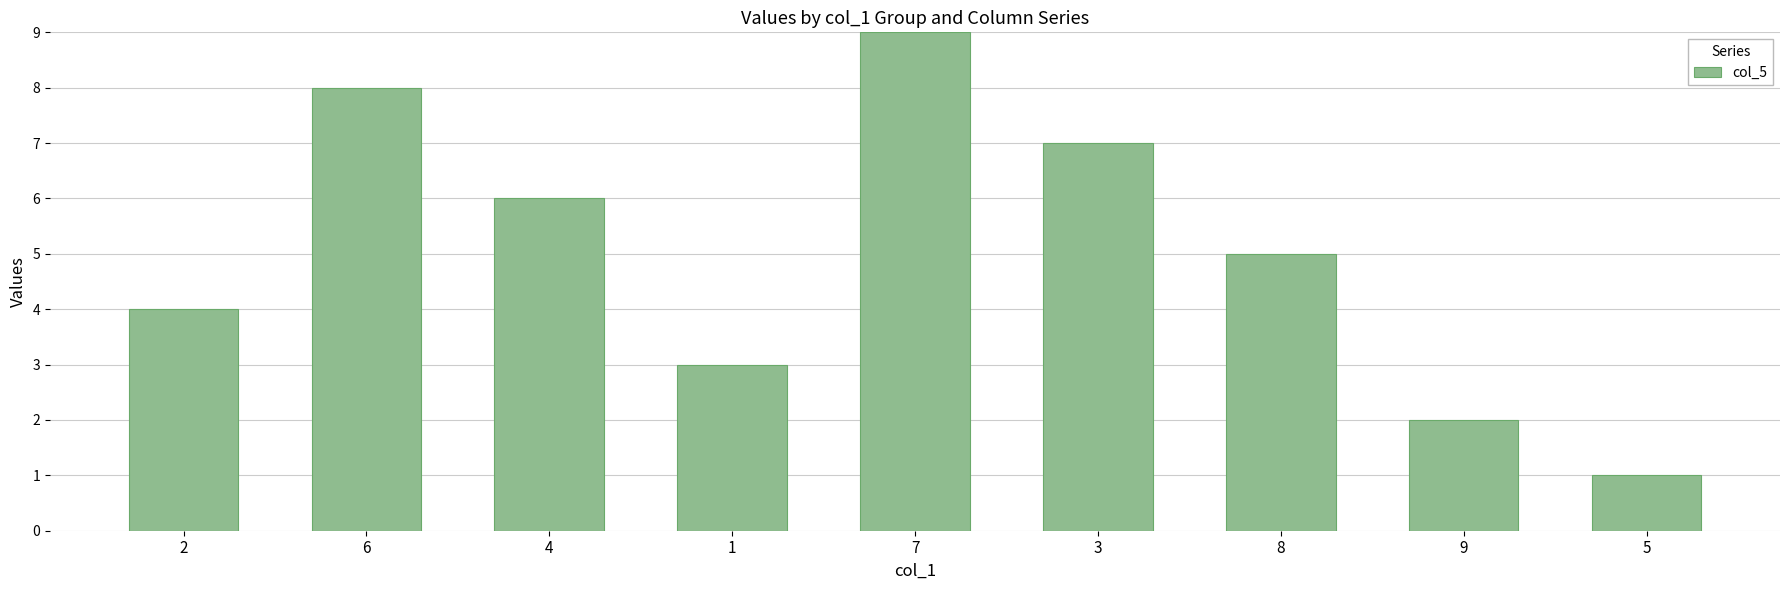

What is the difference between the second highest and minimum values?

7